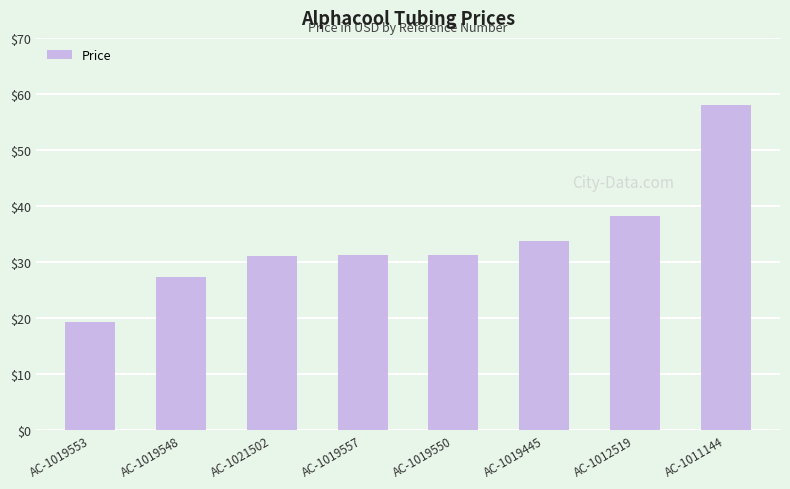

Reading left to right, transcribe all the data shown in this chart.

19.3	27.3	31.0	31.3	31.3	33.7	38.3	58.0